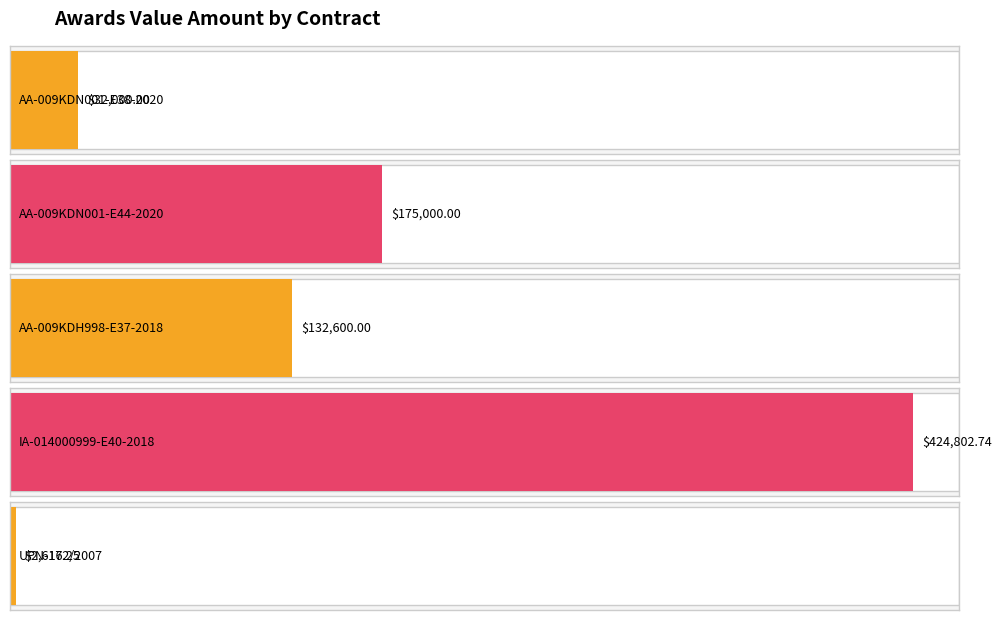

What is the difference between the maximum and minimum values?

422186.5